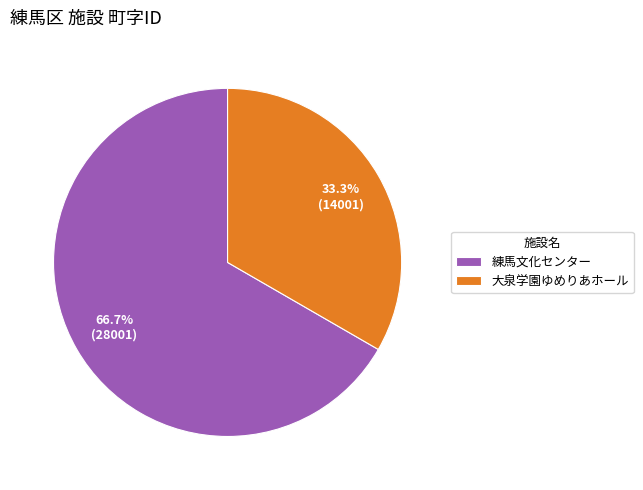

To the nearest percent, what portion does 練馬文化センター represent?

67%